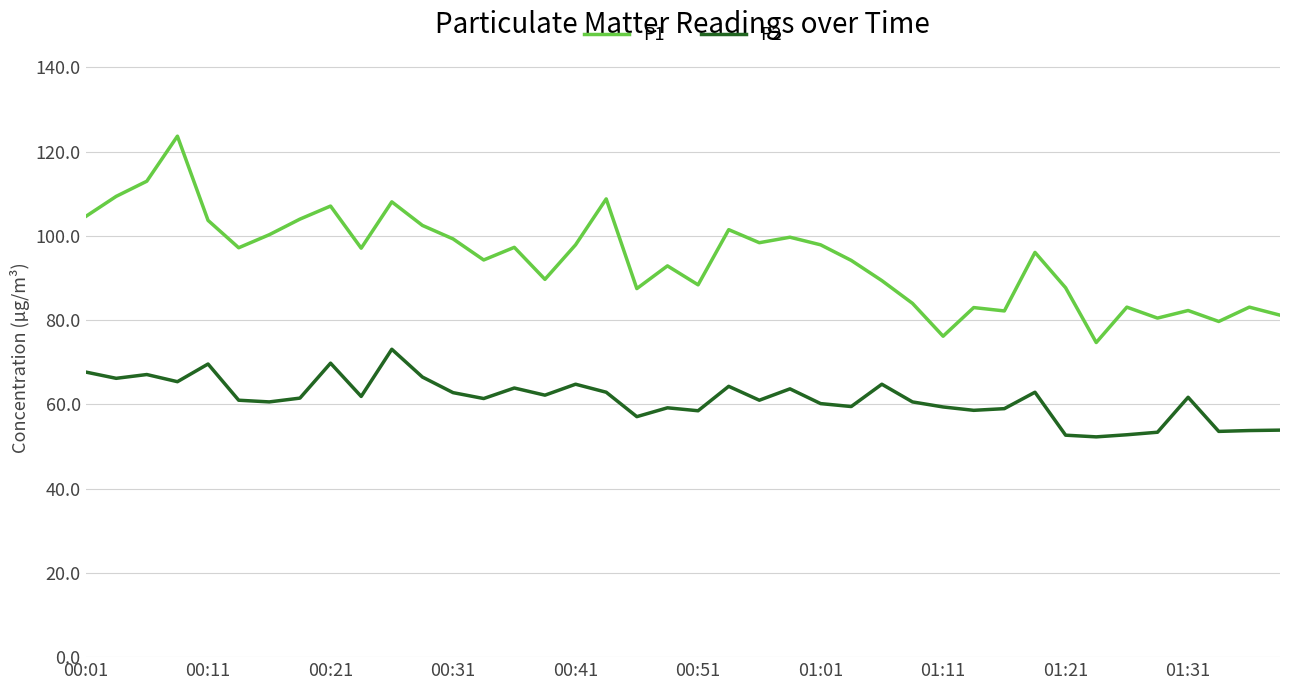

Which series has the largest total across all categories?

P1